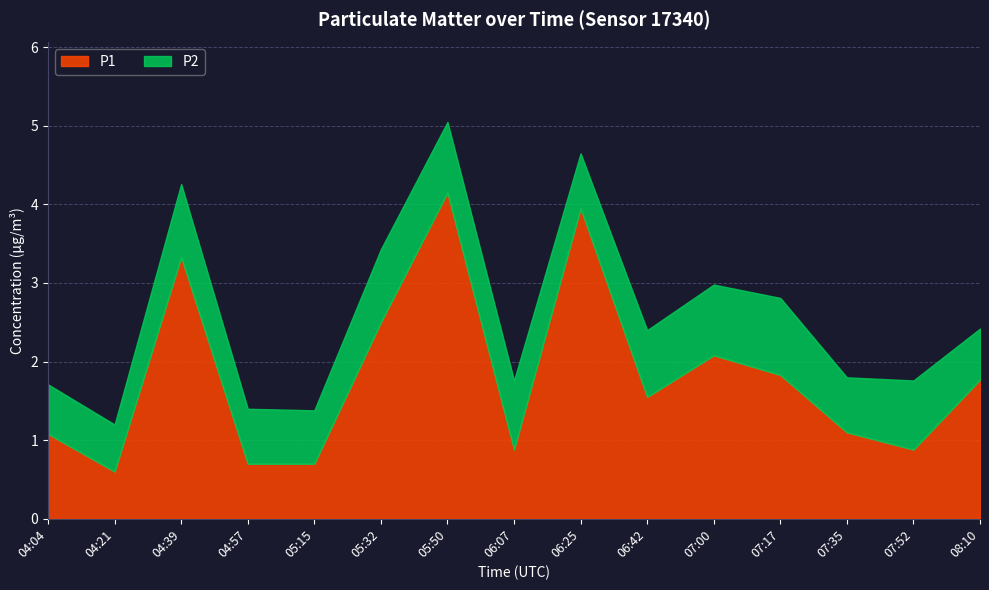

True or false: P2 and P1 cross at least once.

False